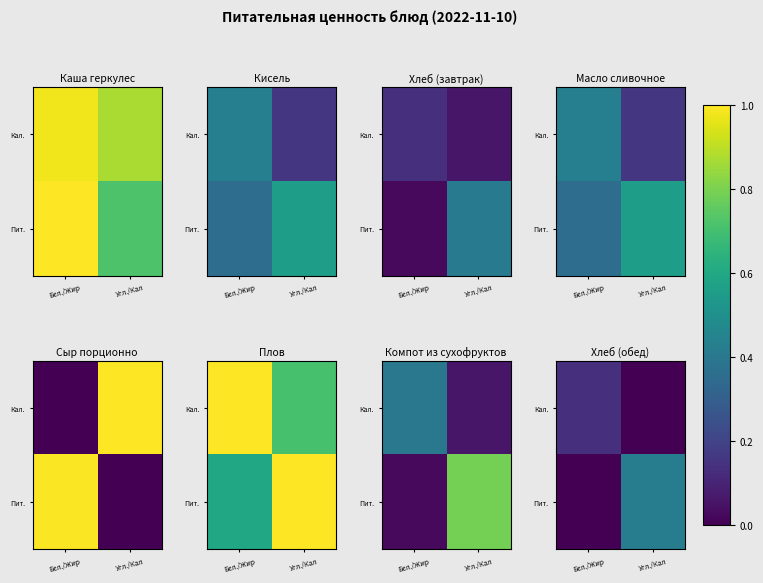

Rank the series by their maximum value, from lowest to highest.

Кал., Пит.